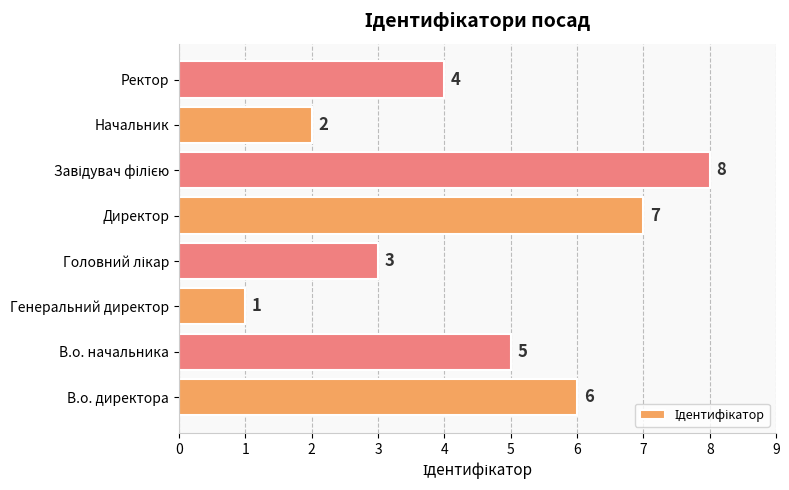

True or false: the data shows 9 at В.о. начальника.

False